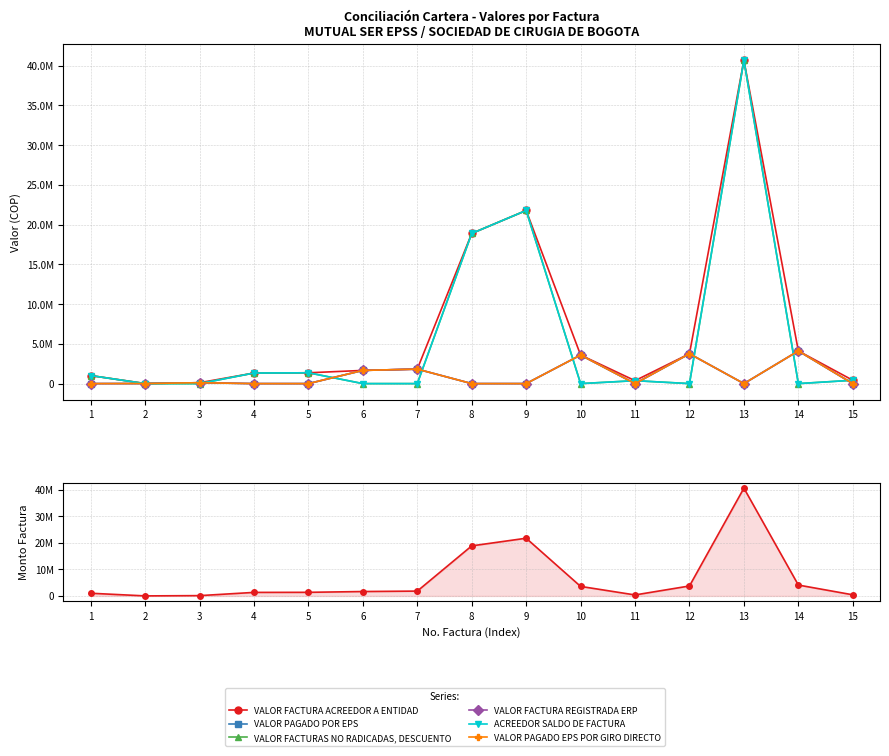

Is it true that VALOR FACTURA REGISTRADA ERP equals 0 at 13?

True